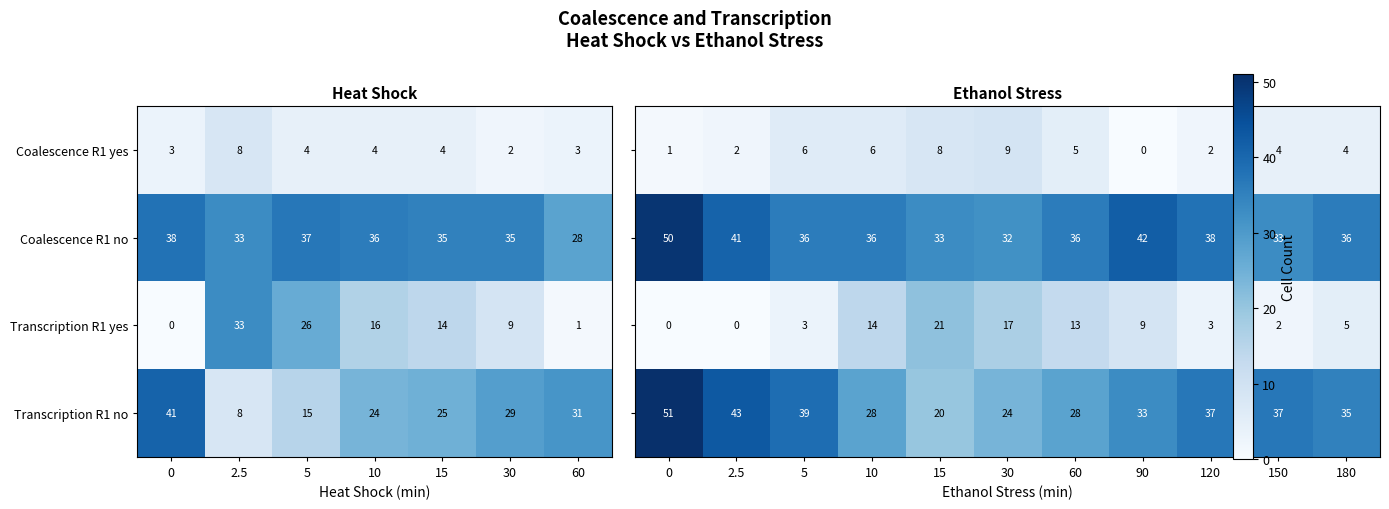

What is the total value across all series at 2.5?

86